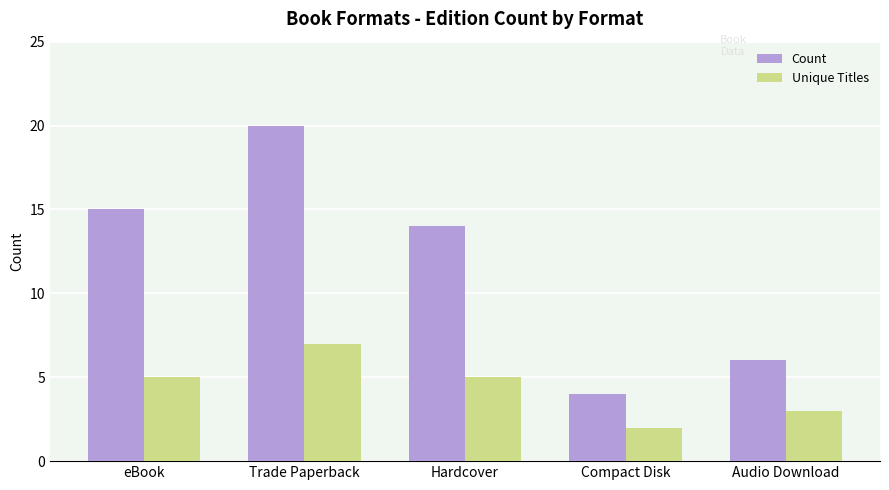

List the series in order of their peak value, highest first.

Count, Unique Titles